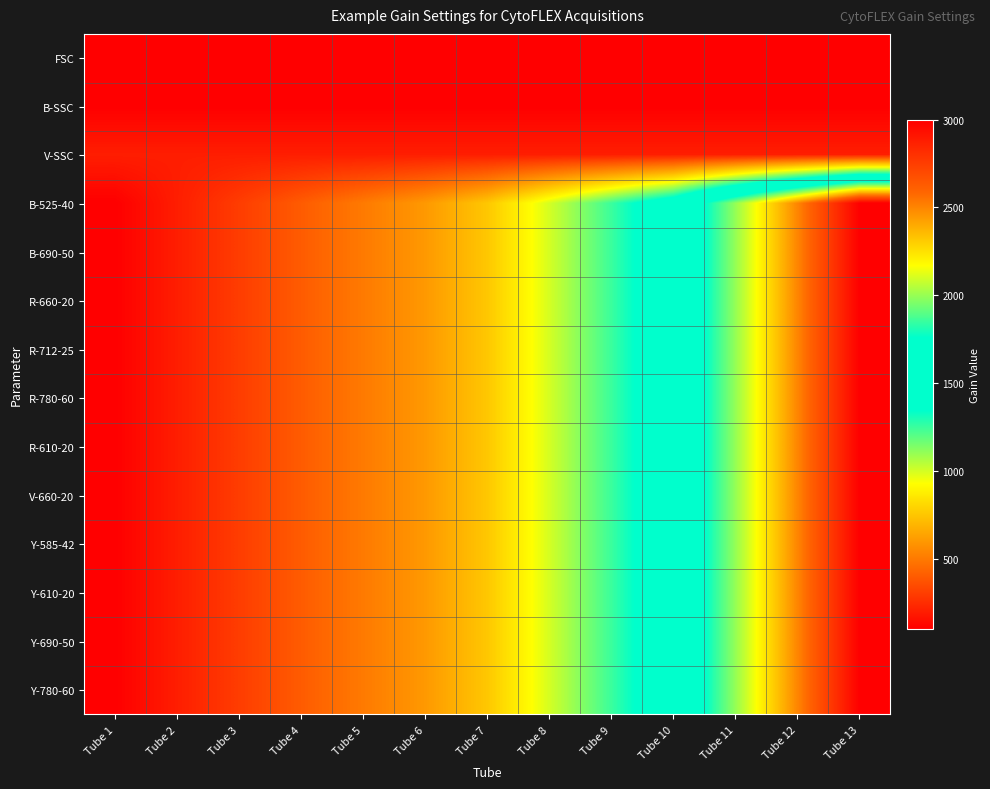

Reading left to right, transcribe all the data shown in this chart.

FSC: Tube 1=100	Tube 2=100	Tube 3=100	Tube 4=100	Tube 5=100	Tube 6=100	Tube 7=100	Tube 8=100	Tube 9=100	Tube 10=100	Tube 11=100	Tube 12=100	Tube 13=100
B-SSC: Tube 1=100	Tube 2=100	Tube 3=100	Tube 4=100	Tube 5=100	Tube 6=100	Tube 7=100	Tube 8=100	Tube 9=100	Tube 10=100	Tube 11=100	Tube 12=100	Tube 13=100
V-SSC: Tube 1=200	Tube 2=200	Tube 3=200	Tube 4=200	Tube 5=200	Tube 6=200	Tube 7=200	Tube 8=200	Tube 9=200	Tube 10=200	Tube 11=200	Tube 12=200	Tube 13=200
B-525-40: Tube 1=100	Tube 2=200	Tube 3=300	Tube 4=400	Tube 5=500	Tube 6=600	Tube 7=750	Tube 8=1000	Tube 9=1250	Tube 10=1500	Tube 11=2000	Tube 12=2500	Tube 13=3000
B-690-50: Tube 1=100	Tube 2=200	Tube 3=300	Tube 4=400	Tube 5=500	Tube 6=600	Tube 7=750	Tube 8=1000	Tube 9=1250	Tube 10=1500	Tube 11=2000	Tube 12=2500	Tube 13=3000
R-660-20: Tube 1=100	Tube 2=200	Tube 3=300	Tube 4=400	Tube 5=500	Tube 6=600	Tube 7=750	Tube 8=1000	Tube 9=1250	Tube 10=1500	Tube 11=2000	Tube 12=2500	Tube 13=3000
R-712-25: Tube 1=100	Tube 2=200	Tube 3=300	Tube 4=400	Tube 5=500	Tube 6=600	Tube 7=750	Tube 8=1000	Tube 9=1250	Tube 10=1500	Tube 11=2000	Tube 12=2500	Tube 13=3000
R-780-60: Tube 1=100	Tube 2=200	Tube 3=300	Tube 4=400	Tube 5=500	Tube 6=600	Tube 7=750	Tube 8=1000	Tube 9=1250	Tube 10=1500	Tube 11=2000	Tube 12=2500	Tube 13=3000
R-610-20: Tube 1=100	Tube 2=200	Tube 3=300	Tube 4=400	Tube 5=500	Tube 6=600	Tube 7=750	Tube 8=1000	Tube 9=1250	Tube 10=1500	Tube 11=2000	Tube 12=2500	Tube 13=3000
V-660-20: Tube 1=100	Tube 2=200	Tube 3=300	Tube 4=400	Tube 5=500	Tube 6=600	Tube 7=750	Tube 8=1000	Tube 9=1250	Tube 10=1500	Tube 11=2000	Tube 12=2500	Tube 13=3000
Y-585-42: Tube 1=100	Tube 2=200	Tube 3=300	Tube 4=400	Tube 5=500	Tube 6=600	Tube 7=750	Tube 8=1000	Tube 9=1250	Tube 10=1500	Tube 11=2000	Tube 12=2500	Tube 13=3000
Y-610-20: Tube 1=100	Tube 2=200	Tube 3=300	Tube 4=400	Tube 5=500	Tube 6=600	Tube 7=750	Tube 8=1000	Tube 9=1250	Tube 10=1500	Tube 11=2000	Tube 12=2500	Tube 13=3000
Y-690-50: Tube 1=100	Tube 2=200	Tube 3=300	Tube 4=400	Tube 5=500	Tube 6=600	Tube 7=750	Tube 8=1000	Tube 9=1250	Tube 10=1500	Tube 11=2000	Tube 12=2500	Tube 13=3000
Y-780-60: Tube 1=100	Tube 2=200	Tube 3=300	Tube 4=400	Tube 5=500	Tube 6=600	Tube 7=750	Tube 8=1000	Tube 9=1250	Tube 10=1500	Tube 11=2000	Tube 12=2500	Tube 13=3000